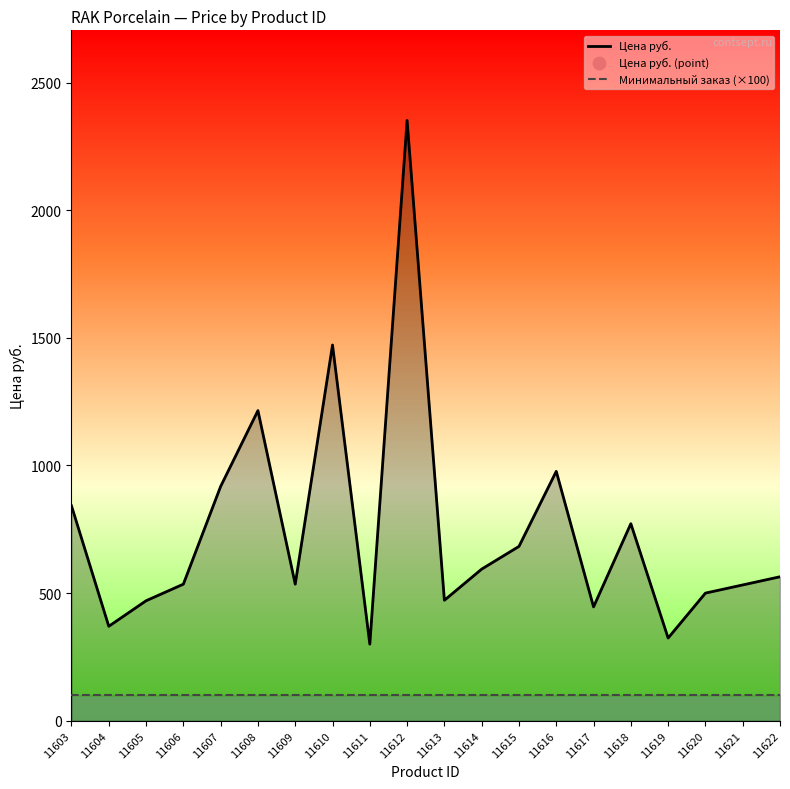

Is the value of Цена руб. at 11622 greater than the value of Минимальный заказ (×100) at 11605?

Yes